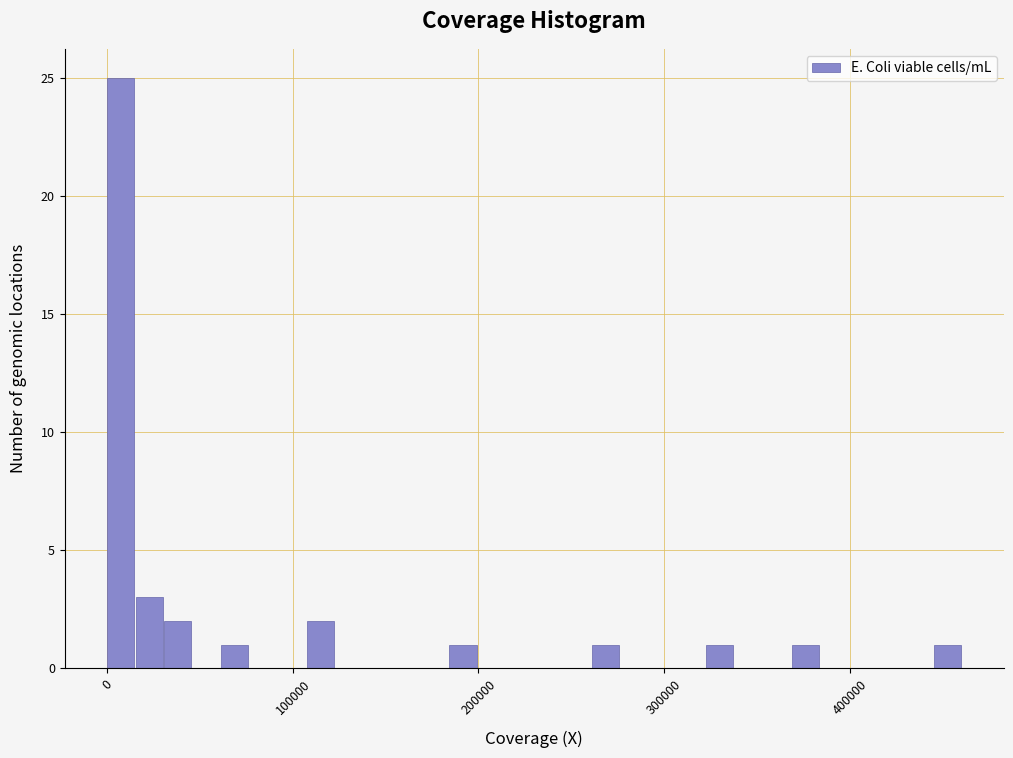

Read against the x-axis, roughly where is the centre of the tallest bar?

10000